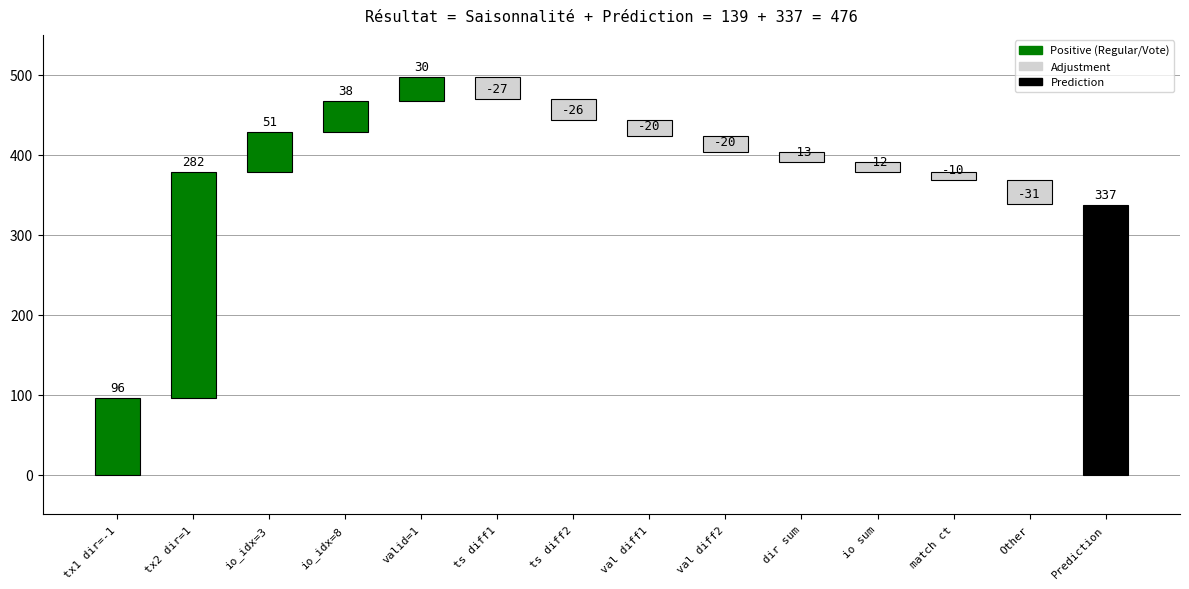

The chart shows a value of -20 at val diff2. True or false?

True